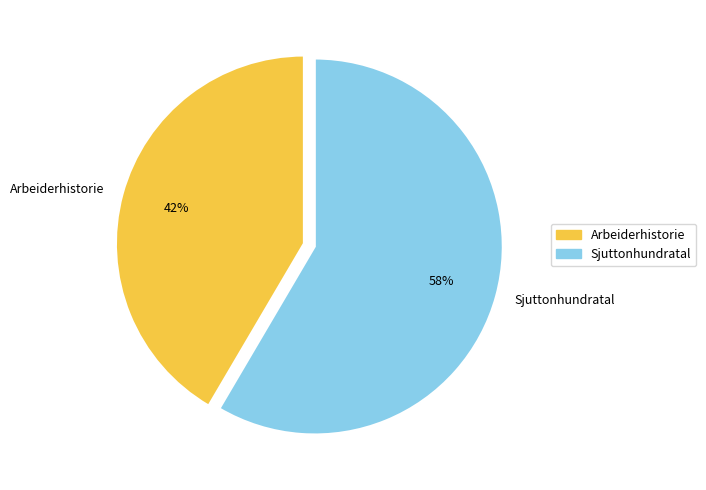

Combined, do Arbeiderhistorie and Sjuttonhundratal account for over 50%?

Yes